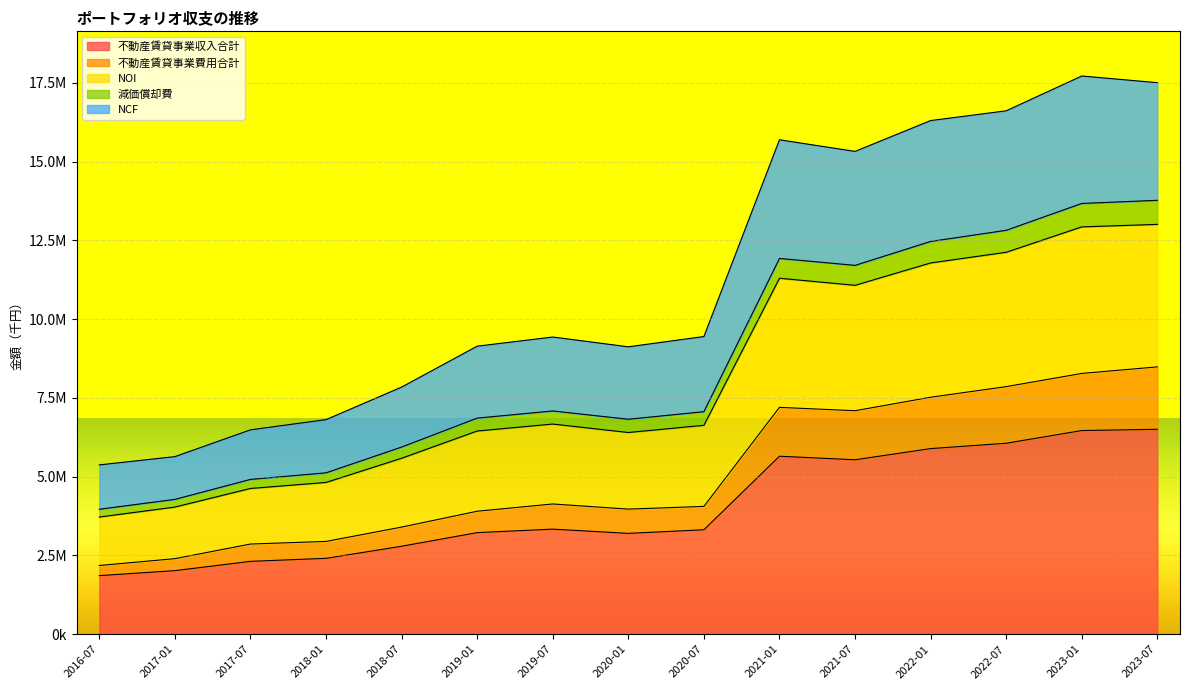

Which has a higher value, 2018-07 or 2016-07?

2018-07